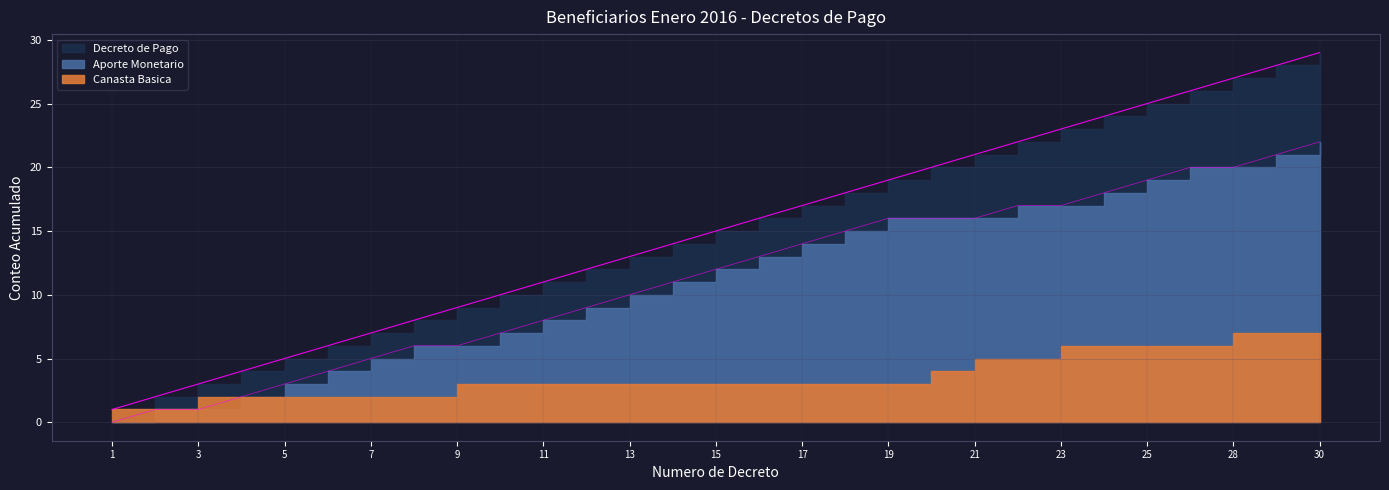

True or false: Decreto de Pago and Aporte Monetario intersect in this chart.

False